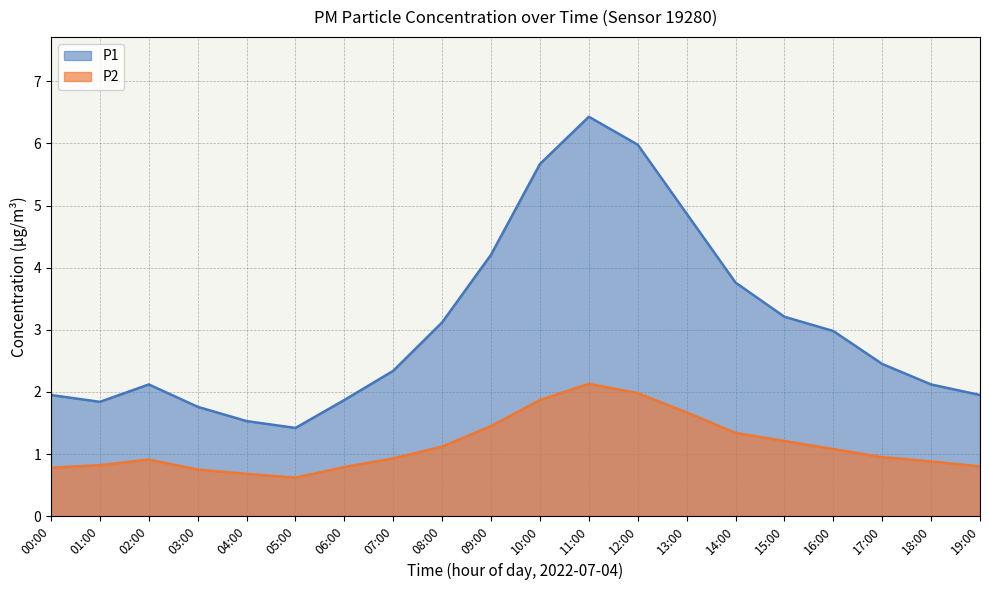

Reading left to right, what are all the values shown in this chart?

P1: 1.9	1.8	2.1	1.8	1.5	1.4	1.9	2.3	3.1	4.2	5.7	6.4	6.0	4.9	3.8	3.2	3.0	2.5	2.1	1.9
P2: 0.8	0.8	0.9	0.8	0.7	0.6	0.8	0.9	1.1	1.4	1.9	2.1	2.0	1.7	1.3	1.2	1.1	0.9	0.9	0.8